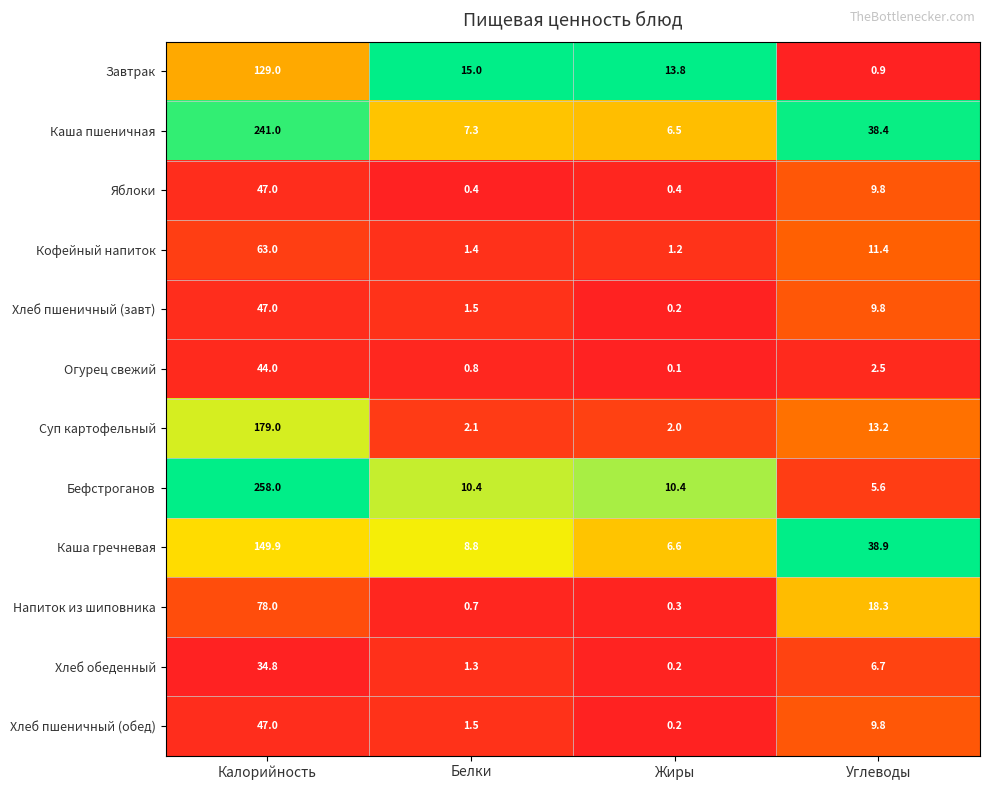

What is the approximate value of Напиток из шиповника at Калорийность?

78.0